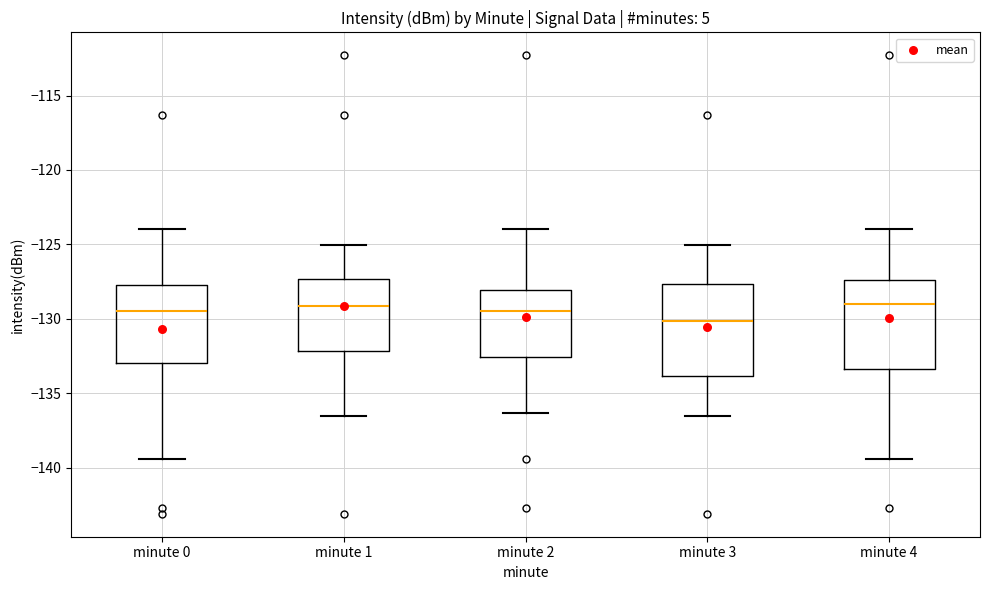

Where does the lower whisker of the box for minute 0 end on the y-axis? The values are not printed on the chart, so give them approximately, as read against the axis.

-139.5